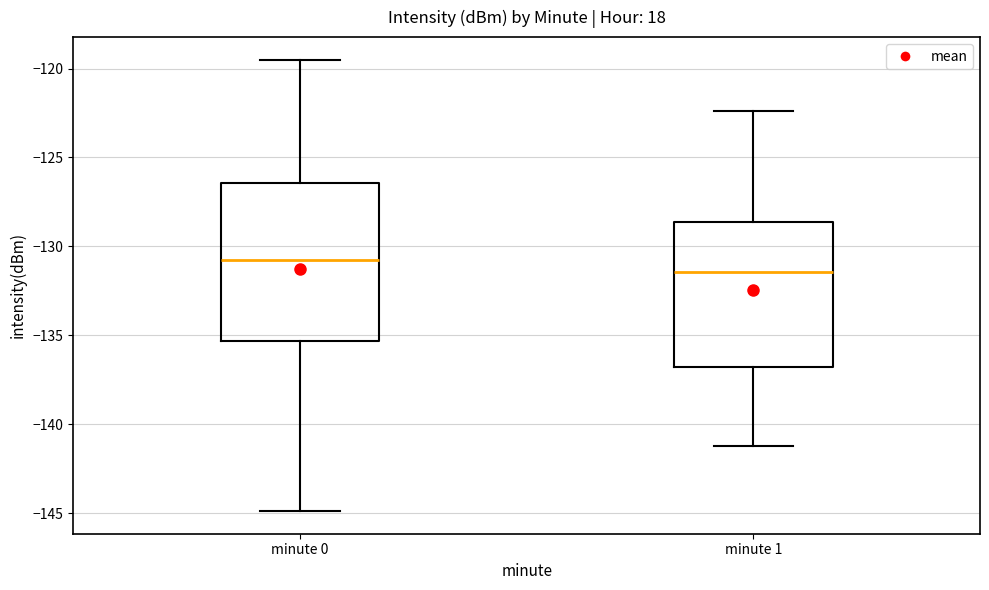

Reading left to right, transcribe this box plot: for each box, give where its median line is, the range the box spans, and where its two whiskers end, as read against the y-axis. The values are not printed on the chart, so give them approximately, as read against the axis.

minute 0: median -130.5, box -135.5 to -126.5, whiskers -145.0 to -119.5
minute 1: median -131.5, box -137.0 to -128.5, whiskers -141.0 to -122.5